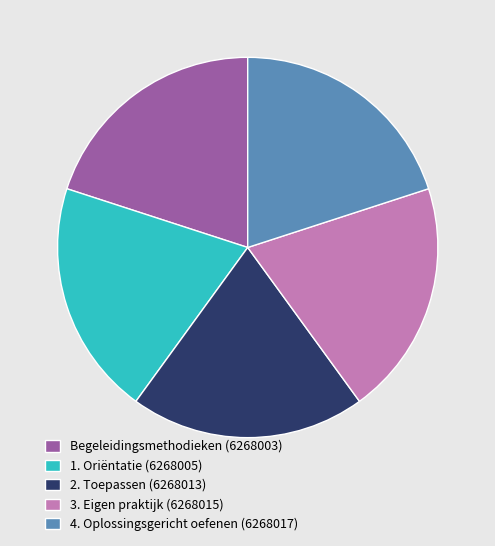

How many slices are in this pie chart?

5